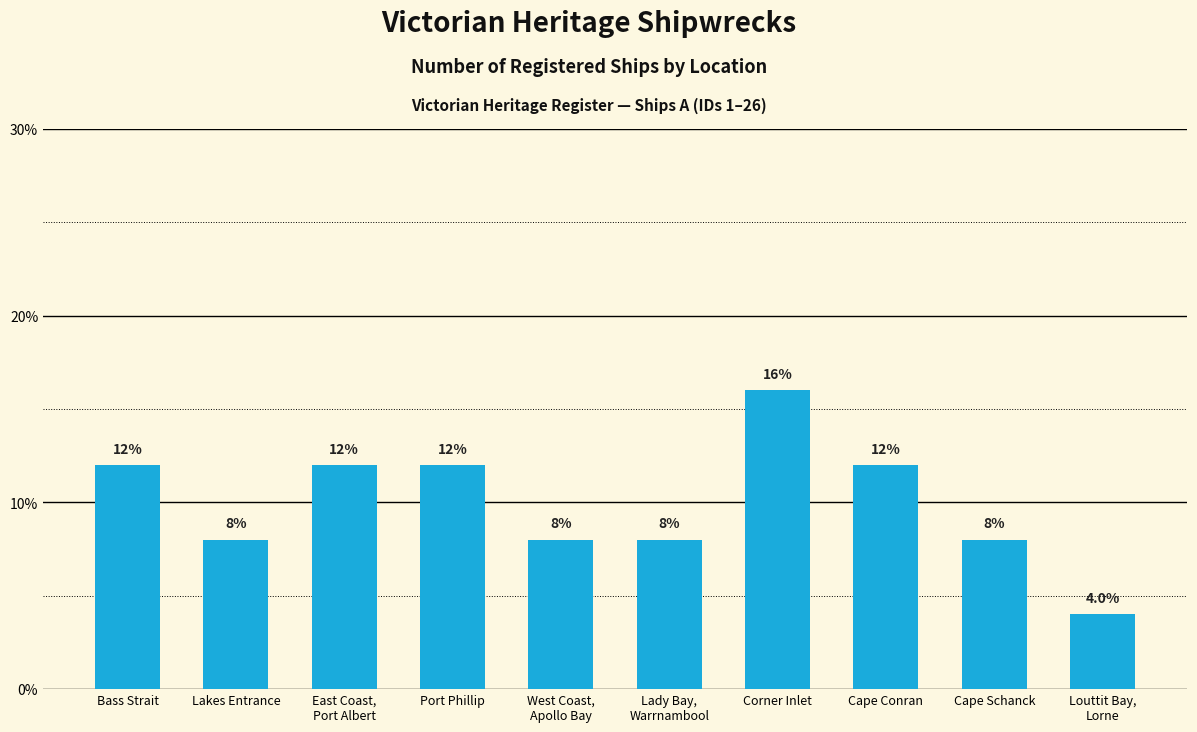

Which label corresponds to the smallest value in the chart?

Louttit Bay,
Lorne